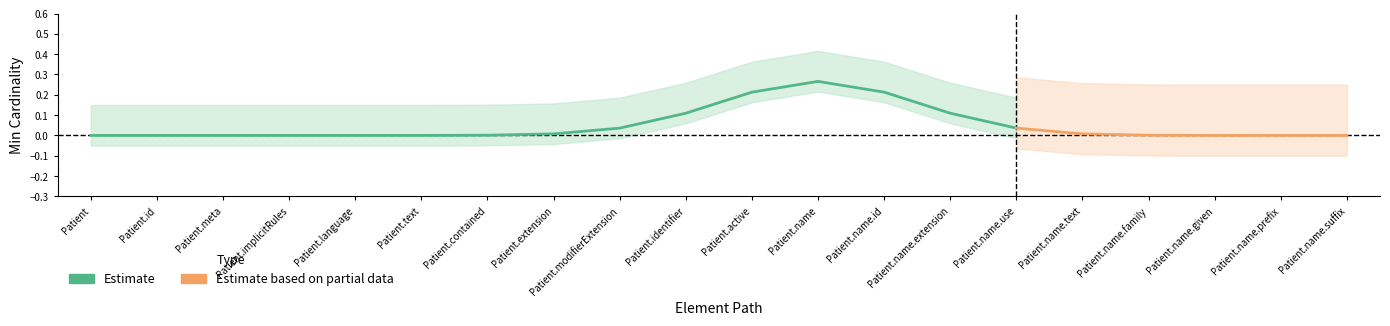

True or false: min_values and base_min_values intersect in this chart.

False